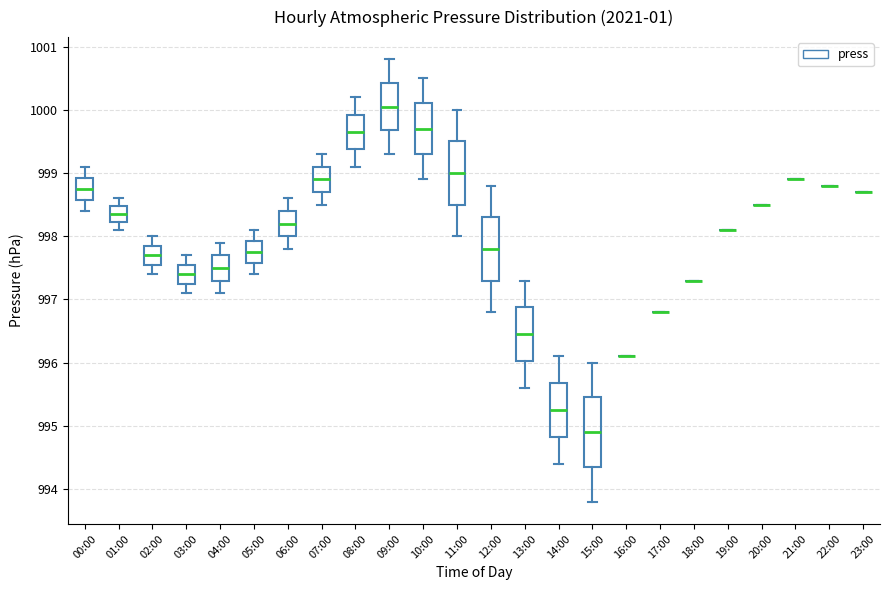

Reading left to right, transcribe this box plot: for each box, give where its median line is, the range the box spans, and where its two whiskers end, as read against the y-axis. The values are not printed on the chart, so give them approximately, as read against the axis.

00:00: median 998.8, box 998.6 to 998.9, whiskers 998.4 to 999.1
01:00: median 998.4, box 998.2 to 998.5, whiskers 998.1 to 998.6
02:00: median 997.7, box 997.6 to 997.9, whiskers 997.4 to 998.0
03:00: median 997.4, box 997.3 to 997.6, whiskers 997.1 to 997.7
04:00: median 997.5, box 997.3 to 997.7, whiskers 997.1 to 997.9
05:00: median 997.8, box 997.6 to 997.9, whiskers 997.4 to 998.1
06:00: median 998.2, box 998.0 to 998.4, whiskers 997.8 to 998.6
07:00: median 998.9, box 998.7 to 999.1, whiskers 998.5 to 999.3
08:00: median 999.7, box 999.4 to 999.9, whiskers 999.1 to 1000.2
09:00: median 1000.1, box 999.7 to 1000.4, whiskers 999.3 to 1000.8
10:00: median 999.7, box 999.3 to 1000.1, whiskers 998.9 to 1000.5
11:00: median 999.0, box 998.5 to 999.5, whiskers 998.0 to 1000.0
12:00: median 997.8, box 997.3 to 998.3, whiskers 996.8 to 998.8
13:00: median 996.5, box 996.0 to 996.9, whiskers 995.6 to 997.3
14:00: median 995.3, box 994.8 to 995.7, whiskers 994.4 to 996.1
15:00: median 994.9, box 994.4 to 995.5, whiskers 993.8 to 996.0
16:00: box collapsed to a line at 996.1, whiskers 996.1 to 996.1
17:00: box collapsed to a line at 996.8, whiskers 996.8 to 996.8
18:00: box collapsed to a line at 997.3, whiskers 997.3 to 997.3
19:00: box collapsed to a line at 998.1, whiskers 998.1 to 998.1
20:00: box collapsed to a line at 998.5, whiskers 998.5 to 998.5
21:00: box collapsed to a line at 998.9, whiskers 998.9 to 998.9
22:00: box collapsed to a line at 998.8, whiskers 998.8 to 998.8
23:00: box collapsed to a line at 998.7, whiskers 998.7 to 998.7